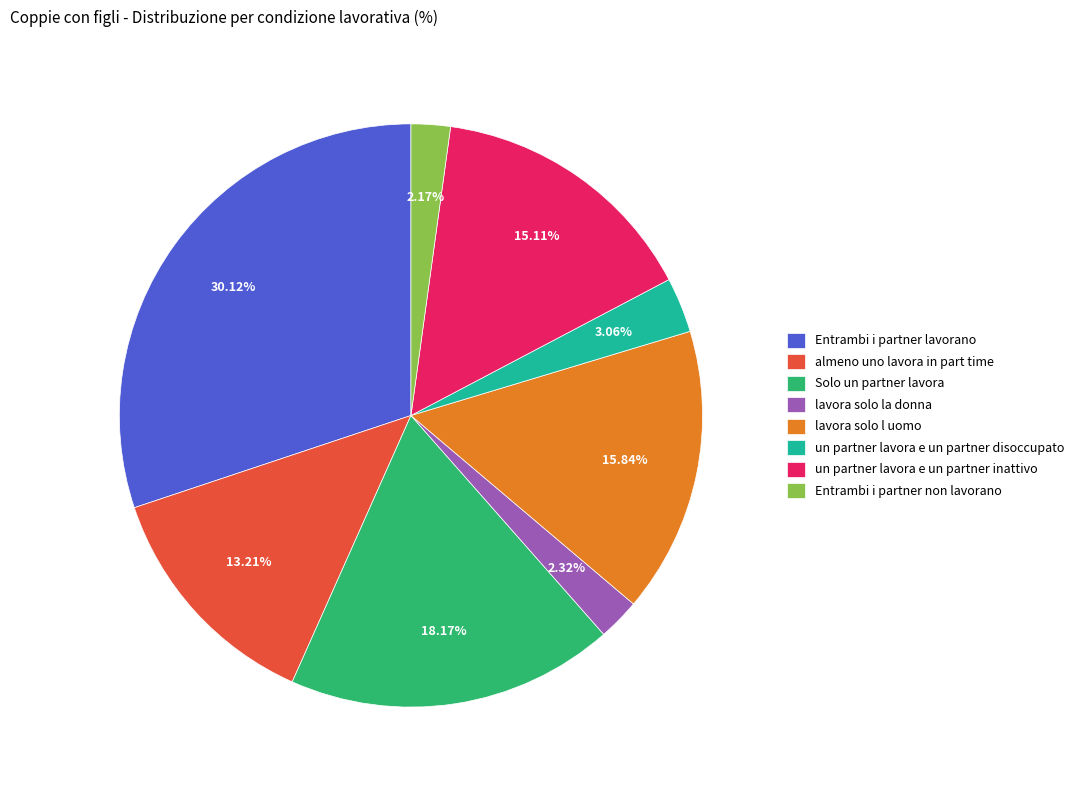

Between Entrambi i partner lavorano and lavora solo l uomo, which is larger?

Entrambi i partner lavorano